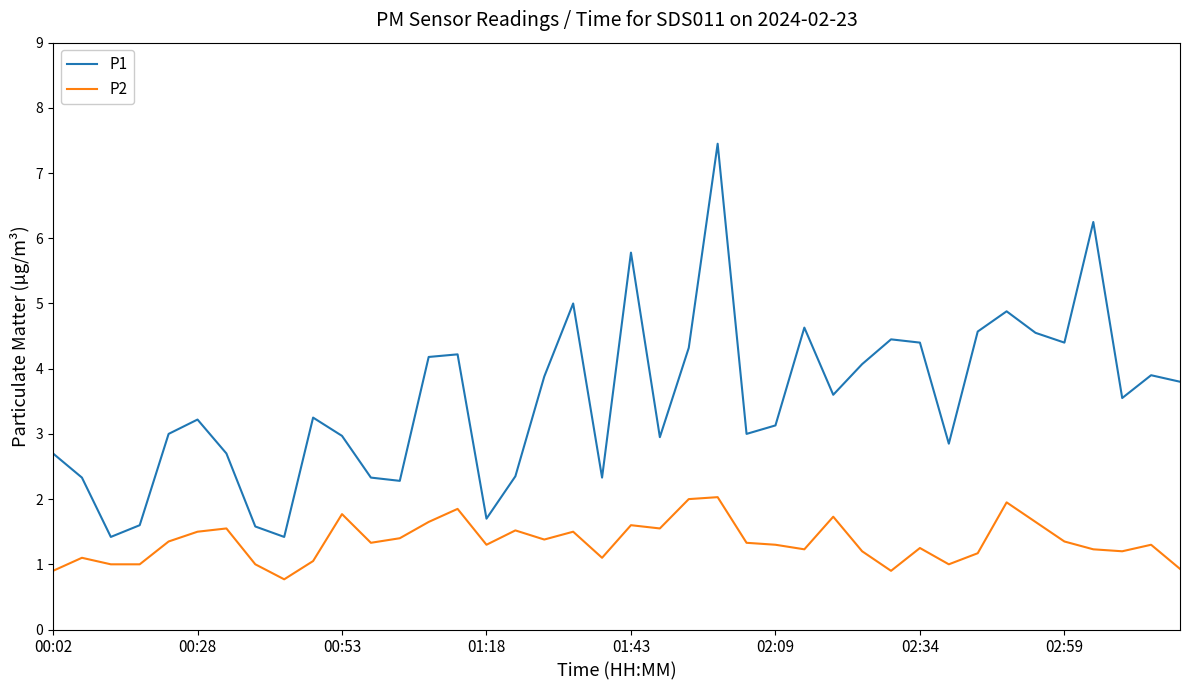

List the series in order of their overall mean, lowest first.

P2, P1